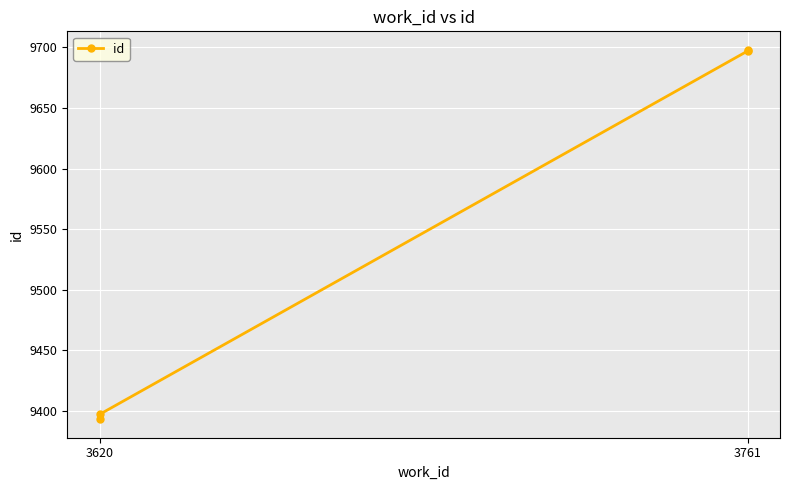

Where is the data nearest to the value 9545?

3620